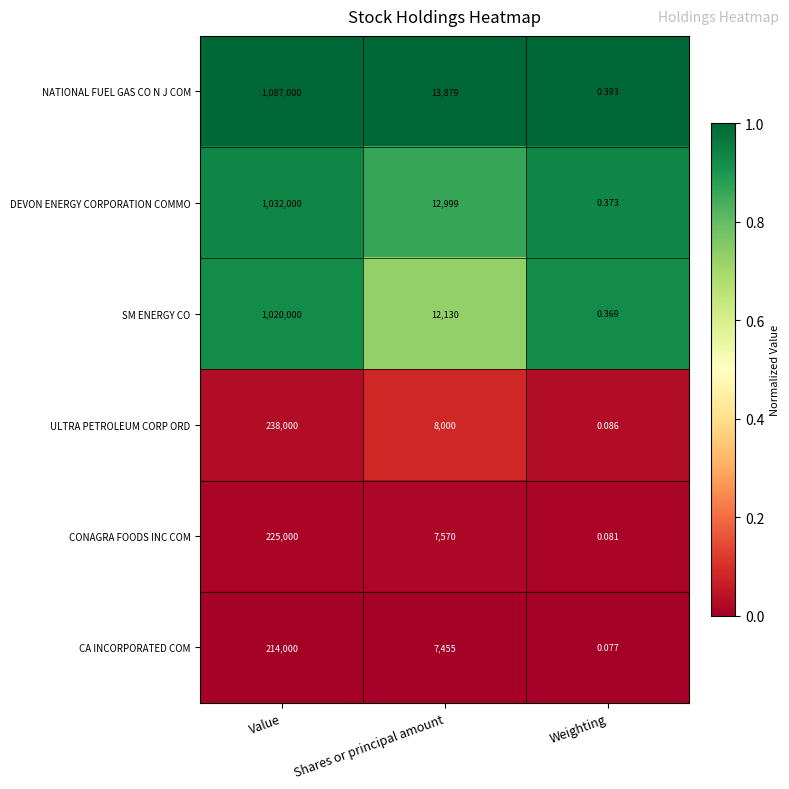

At Weighting, list the series in order from smallest to largest.

CA INCORPORATED COM, CONAGRA FOODS INC COM, ULTRA PETROLEUM CORP ORD, SM ENERGY CO, DEVON ENERGY CORPORATION COMMO, NATIONAL FUEL GAS CO N J COM